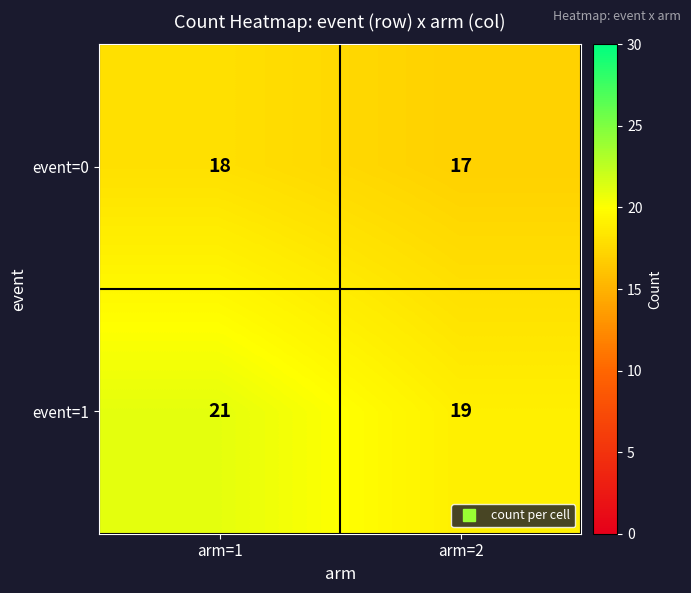

Reading left to right, list all the values displayed in this chart.

event=0: arm=1=18	arm=2=17
event=1: arm=1=21	arm=2=19